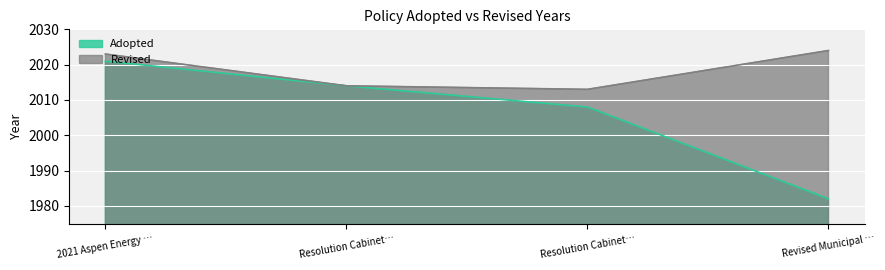

How many categories are shown in the chart?

4